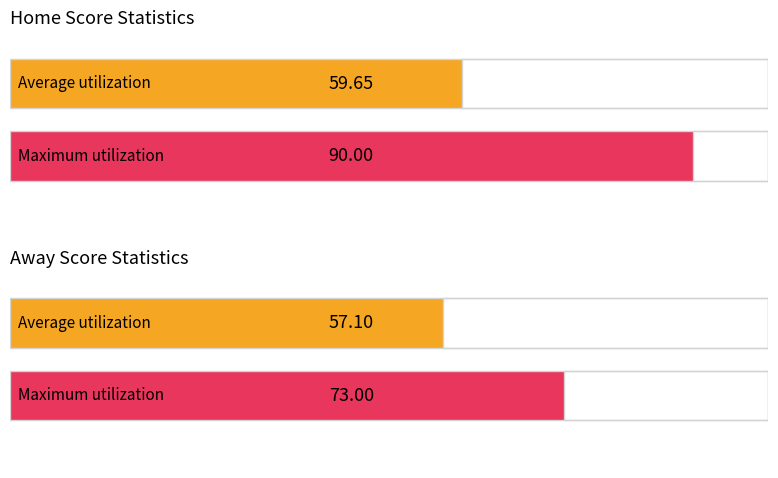

The Home Score series shows 90 at 8. True or false?

True